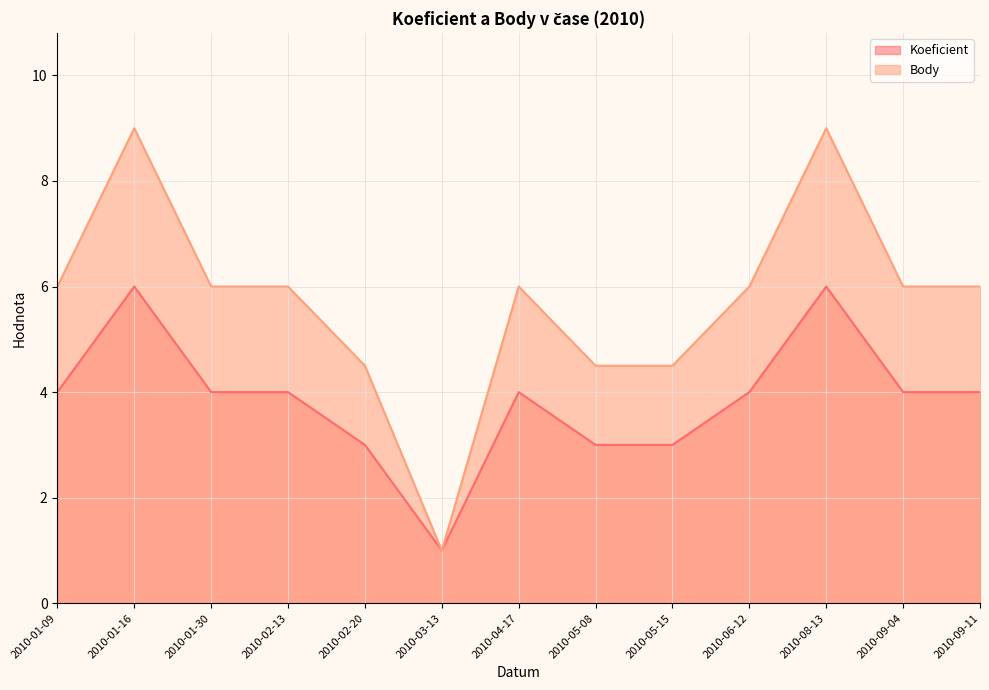

In Body, how many points are higher than both neighbors (excluding endpoints)?

3